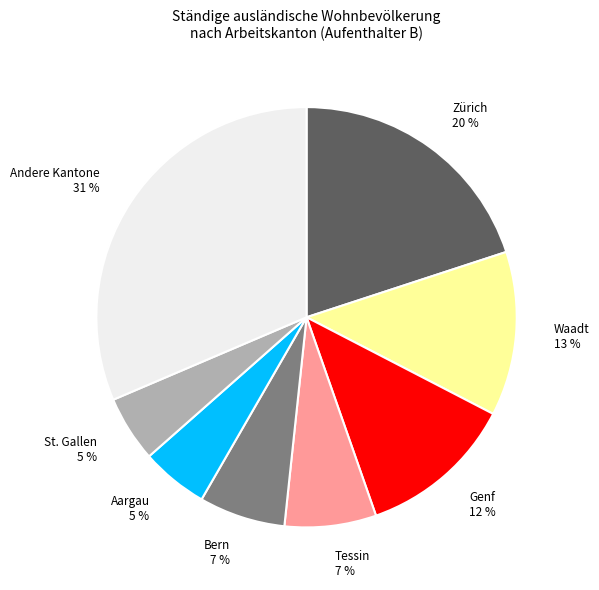

What is the largest slice in the pie chart?

Andere Kantone